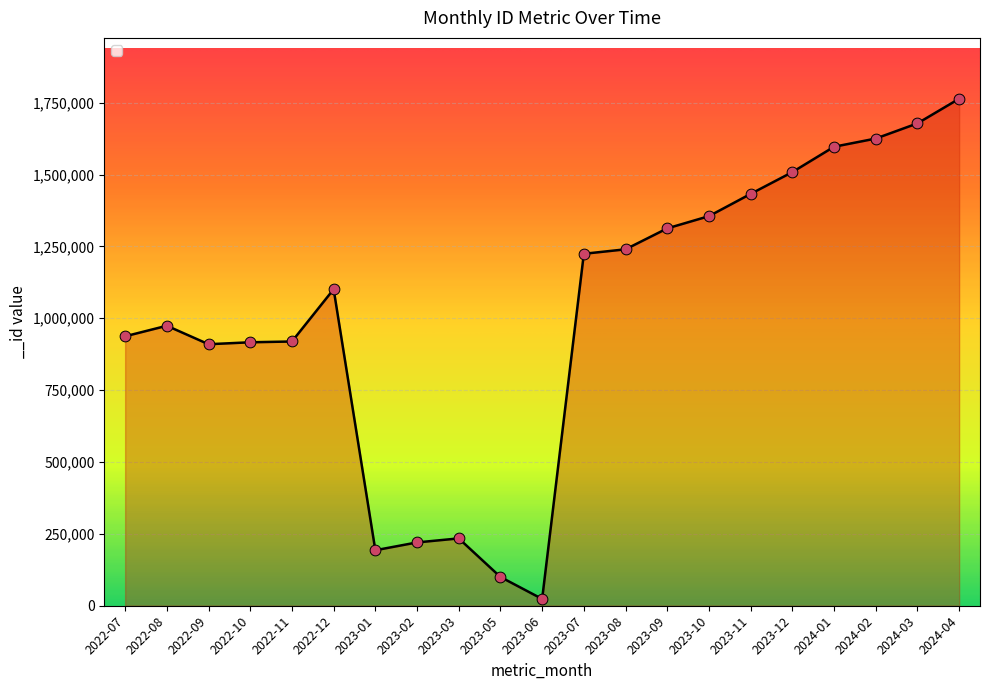

Approximately how many times larger is the value at 2023-12 compared to 2022-10?

1.6